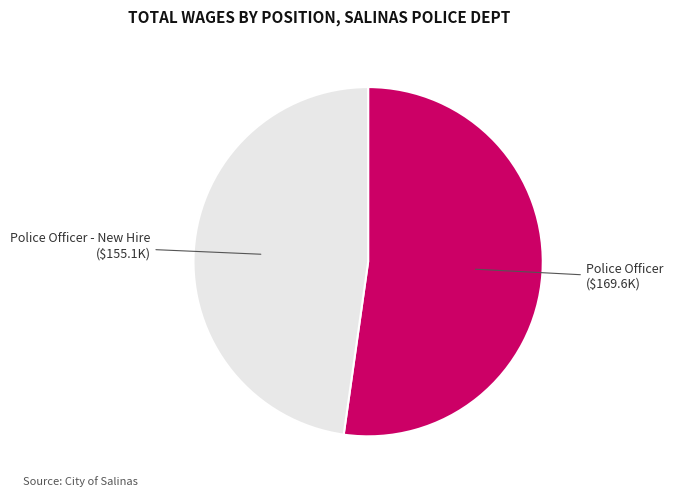

To the nearest percent, what is the average slice percentage?

50%